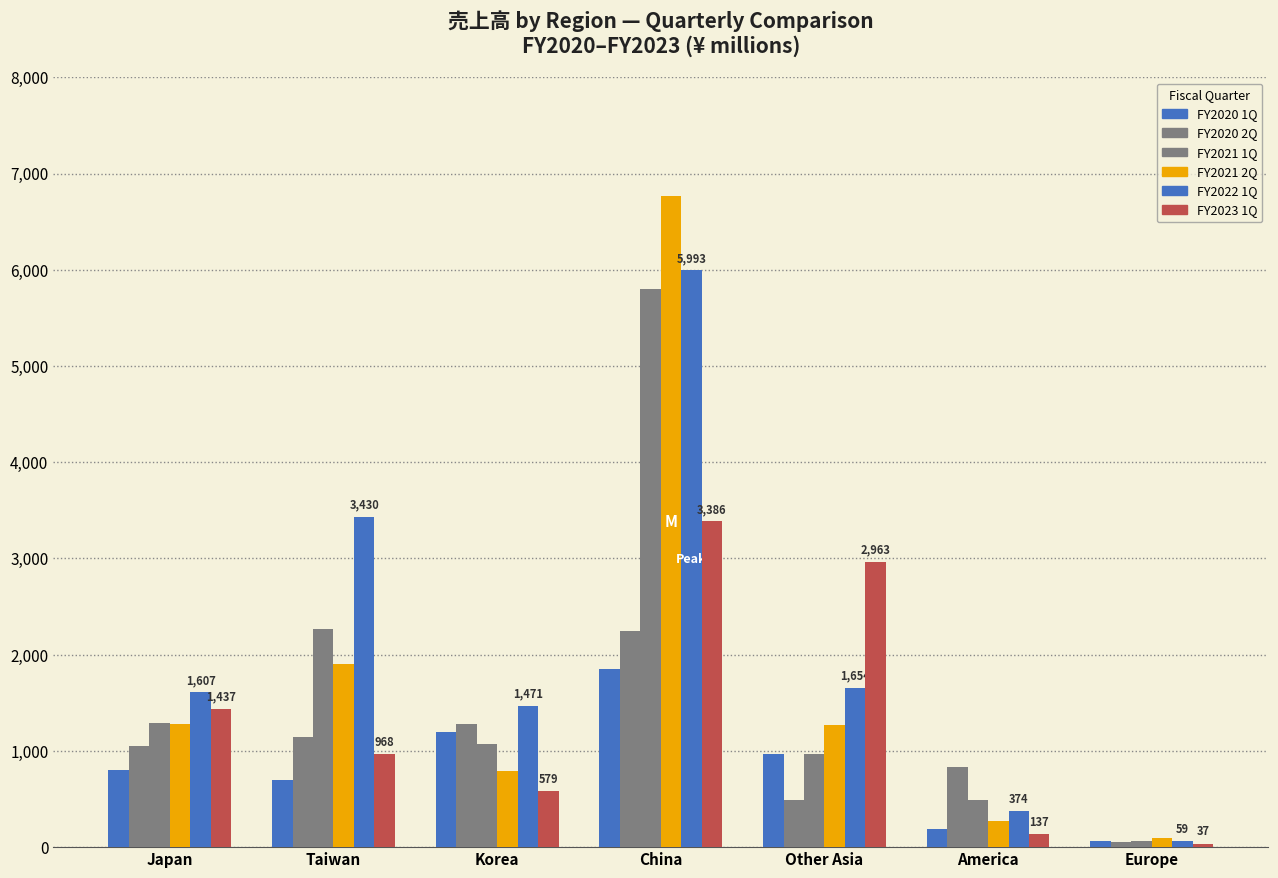

Does the chart contain any negative values?

No